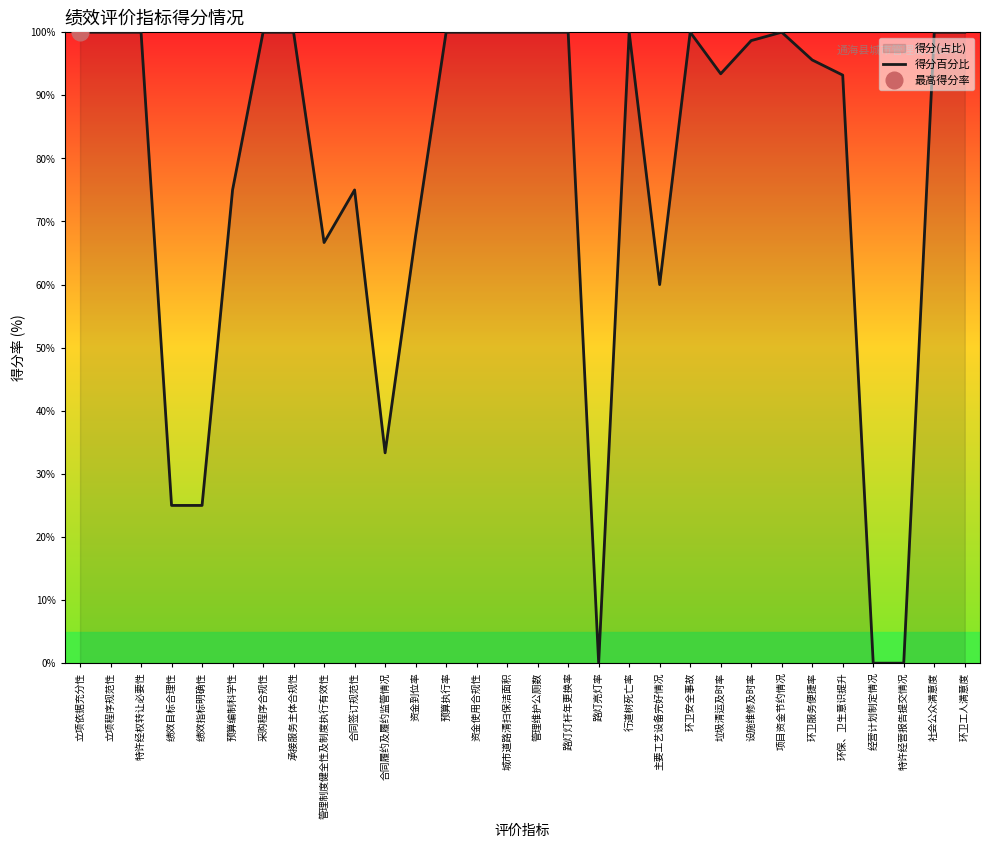

Between 社会公众满意度 and 资金使用合规性, which is larger?

社会公众满意度